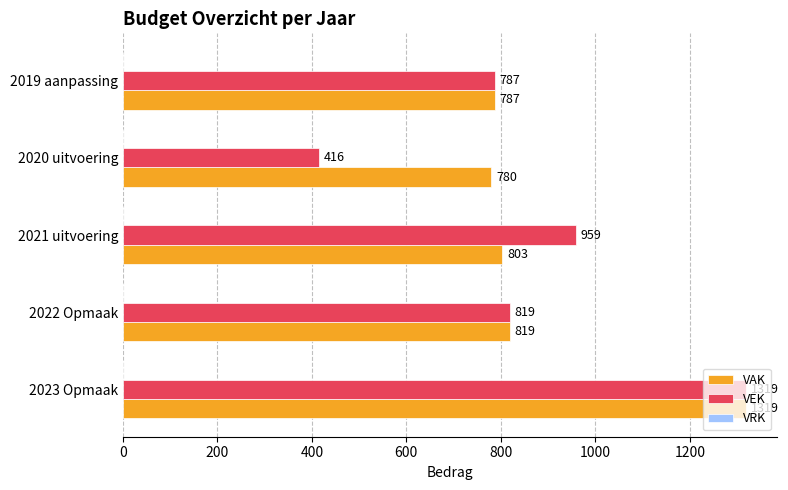

The VEK series shows 819 at 2022 Opmaak. True or false?

True